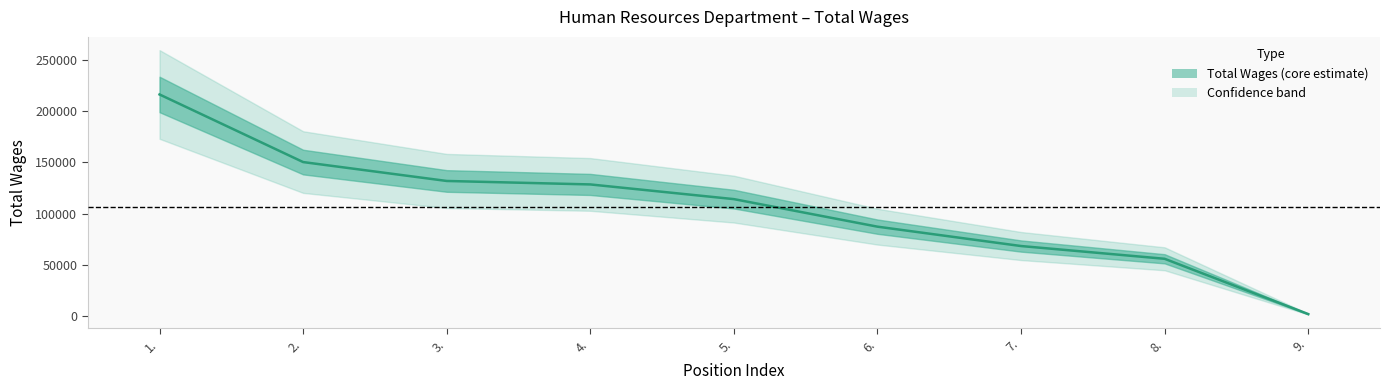

The chart shows a value of 3148 at 9.. True or false?

False